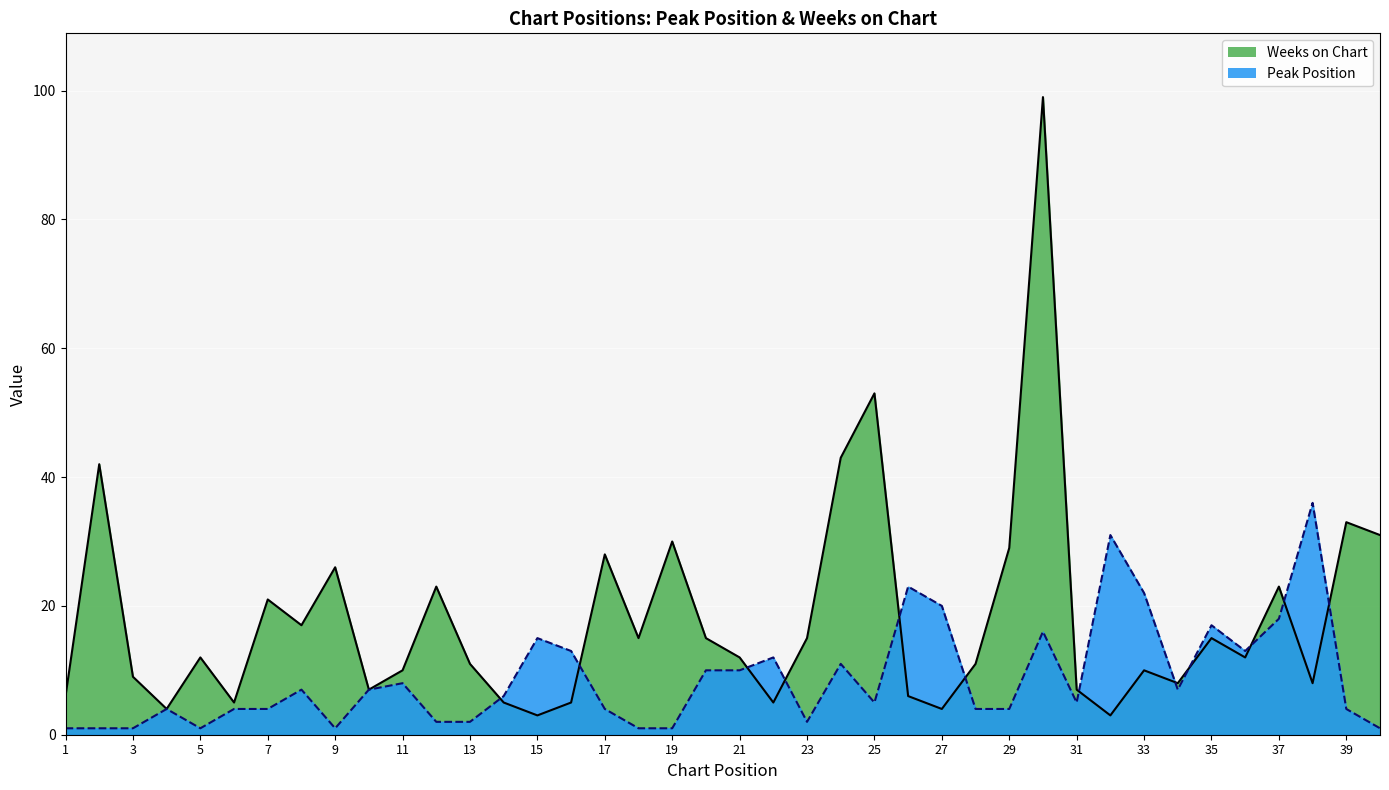

Where is the first local minimum for Weeks on Chart?

4